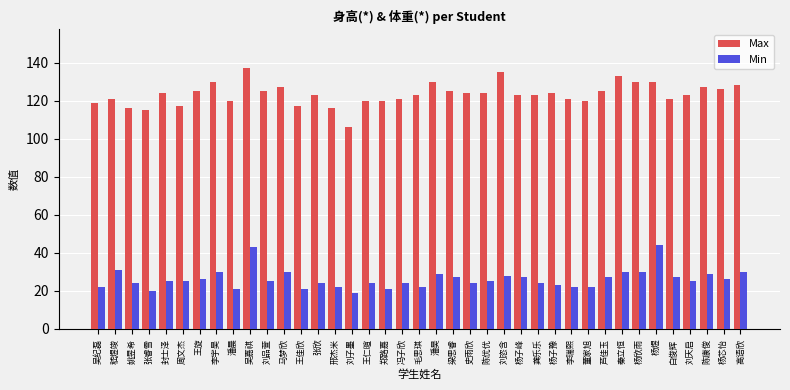

Reading left to right, list all the values displayed in this chart.

Max: 119	121	116	115	124	117	125	130	120	137	125	127	117	123	116	106	120	120	121	123	130	125	124	124	135	123	123	124	121	120	125	133	130	130	121	123	127	126	128
Min: 22	31	24	20	25	25	26	30	21	43	25	30	21	24	22	19	24	21	24	22	29	27	24	25	28	27	24	23	22	22	27	30	30	44	27	25	29	26	30